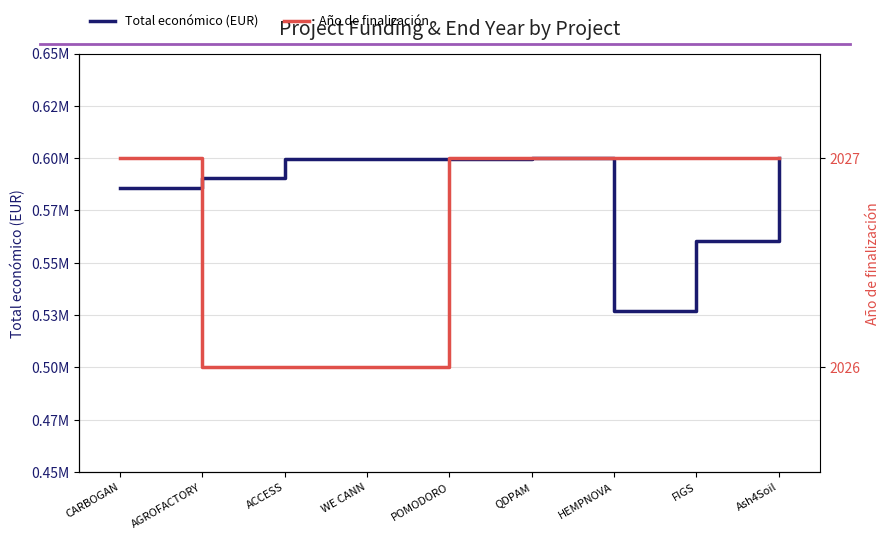

What is the label of the 3rd point from the right?

HEMPNOVA